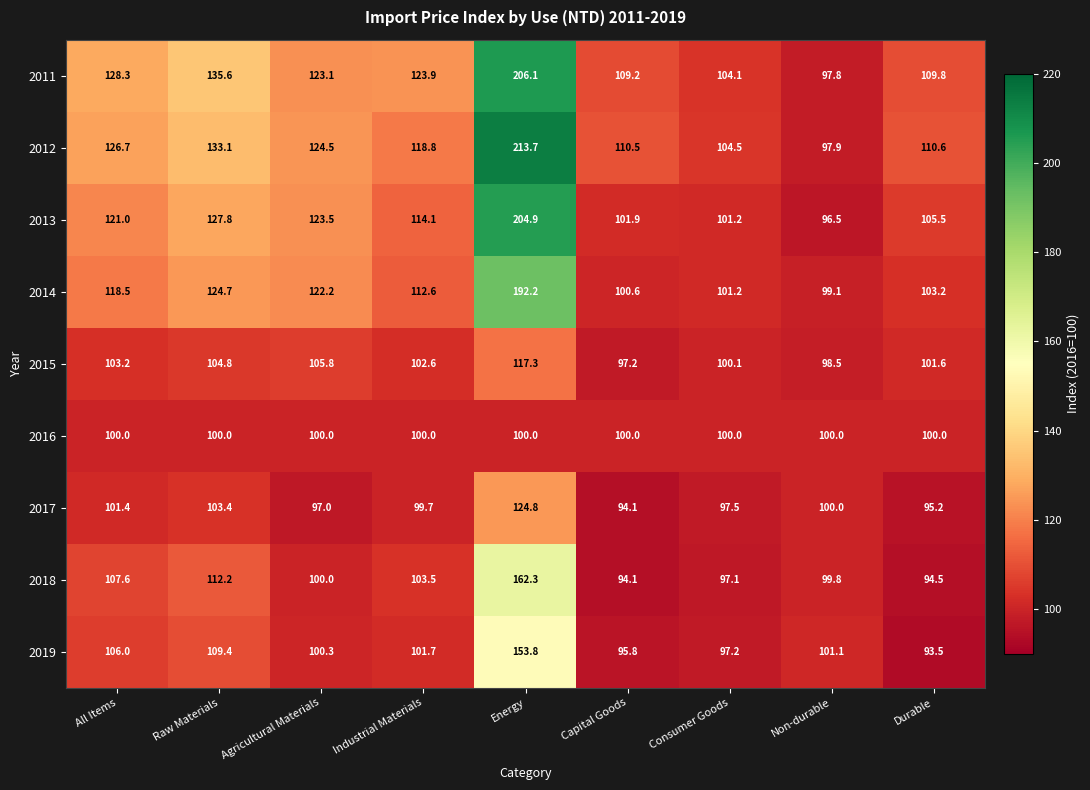

What is the average value of the 2012 series?

126.7